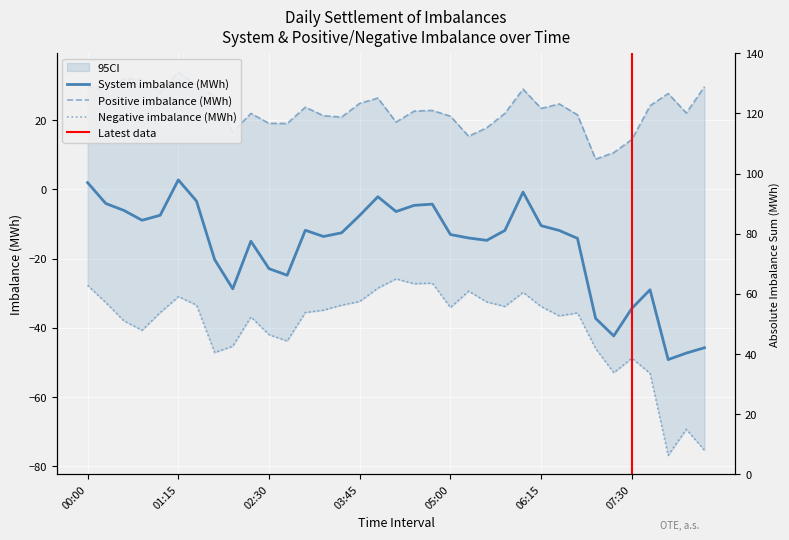

Reading right to left, list all the values displayed in this chart.

System imbalance (MWh): -45.8	-47.3	-49.2	-29.0	-34.4	-42.4	-37.3	-14.2	-11.9	-10.5	-0.8	-11.9	-14.7	-14.1	-13.1	-4.3	-4.6	-6.4	-2.1	-7.5	-12.6	-13.6	-11.8	-24.8	-22.9	-15.0	-28.7	-20.3	-3.4	2.7	-7.5	-8.9	-6.1	-4.1	1.9
Positive imbalance (MWh): 29.7	22.1	27.7	24.2	14.4	10.6	8.7	21.5	24.7	23.4	29.0	22.0	17.8	15.4	21.1	22.8	22.6	19.4	26.4	24.9	20.9	21.3	23.7	19.0	19.1	21.9	16.6	26.9	30.1	33.8	28.2	31.8	31.9	28.7	29.7
Negative imbalance (MWh): -75.4	-69.3	-76.9	-53.2	-48.8	-53.0	-46.0	-35.7	-36.6	-33.9	-29.8	-33.8	-32.5	-29.4	-34.2	-27.1	-27.3	-25.9	-28.5	-32.4	-33.4	-34.9	-35.6	-43.8	-42.0	-36.9	-45.3	-47.1	-33.4	-31.0	-35.6	-40.7	-38.0	-32.7	-27.8